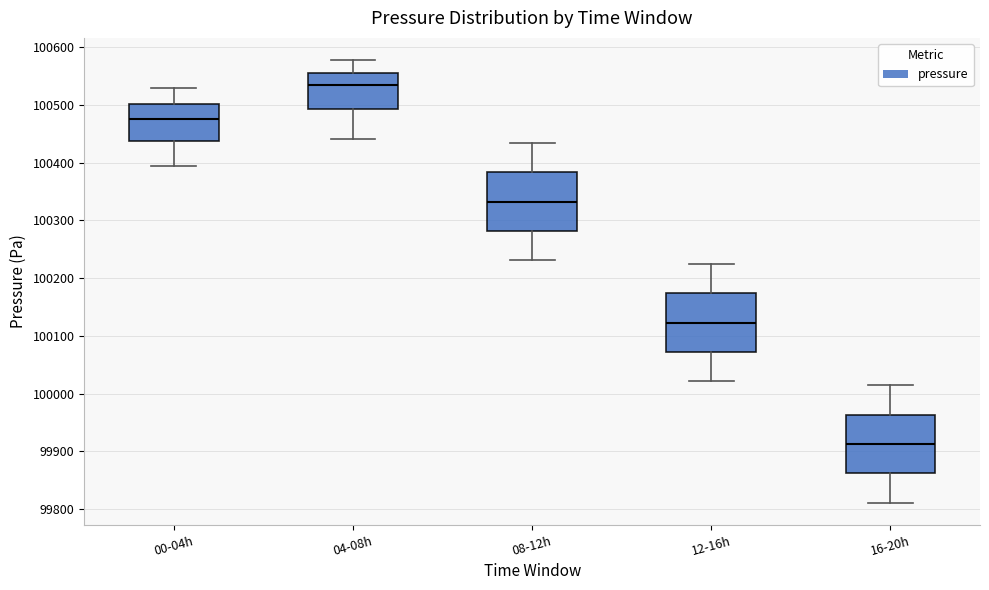

Reading left to right, read every box against the y-axis: the position of its median line, the range the box covers, and the ends of its whiskers. The values are not printed on the chart, so give them approximately, as read against the axis.

00-04h: median 100470, box 100440 to 100500, whiskers 100390 to 100530
04-08h: median 100530, box 100490 to 100550, whiskers 100440 to 100580
08-12h: median 100330, box 100280 to 100380, whiskers 100230 to 100430
12-16h: median 100120, box 100070 to 100170, whiskers 100020 to 100220
16-20h: median 99910, box 99860 to 99960, whiskers 99810 to 100010